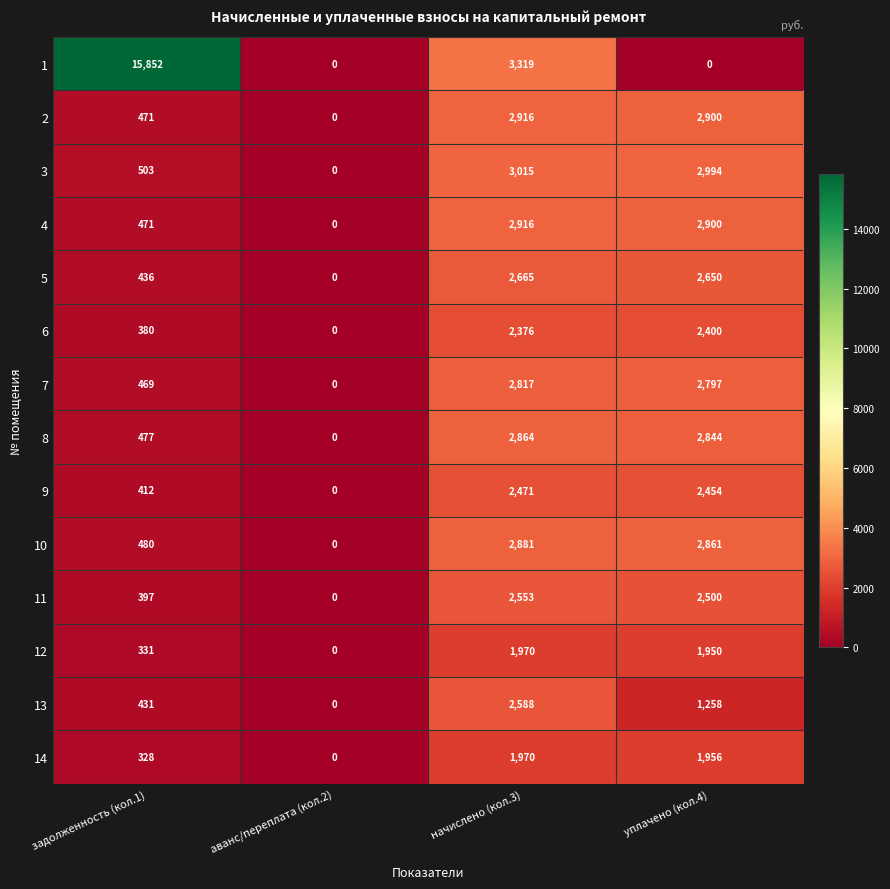

Between аванс/переплата (кол.2) and уплачено (кол.4), which series saw the biggest shift?

3